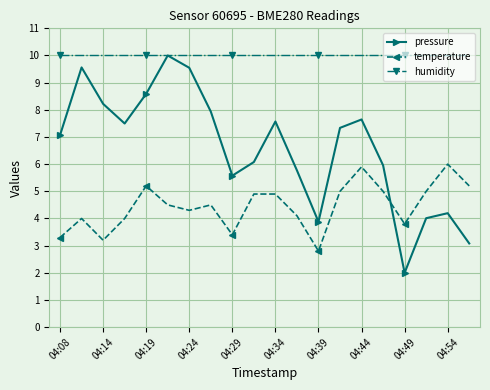

What is the difference between the second highest and minimum values in the temperature series?

3.1